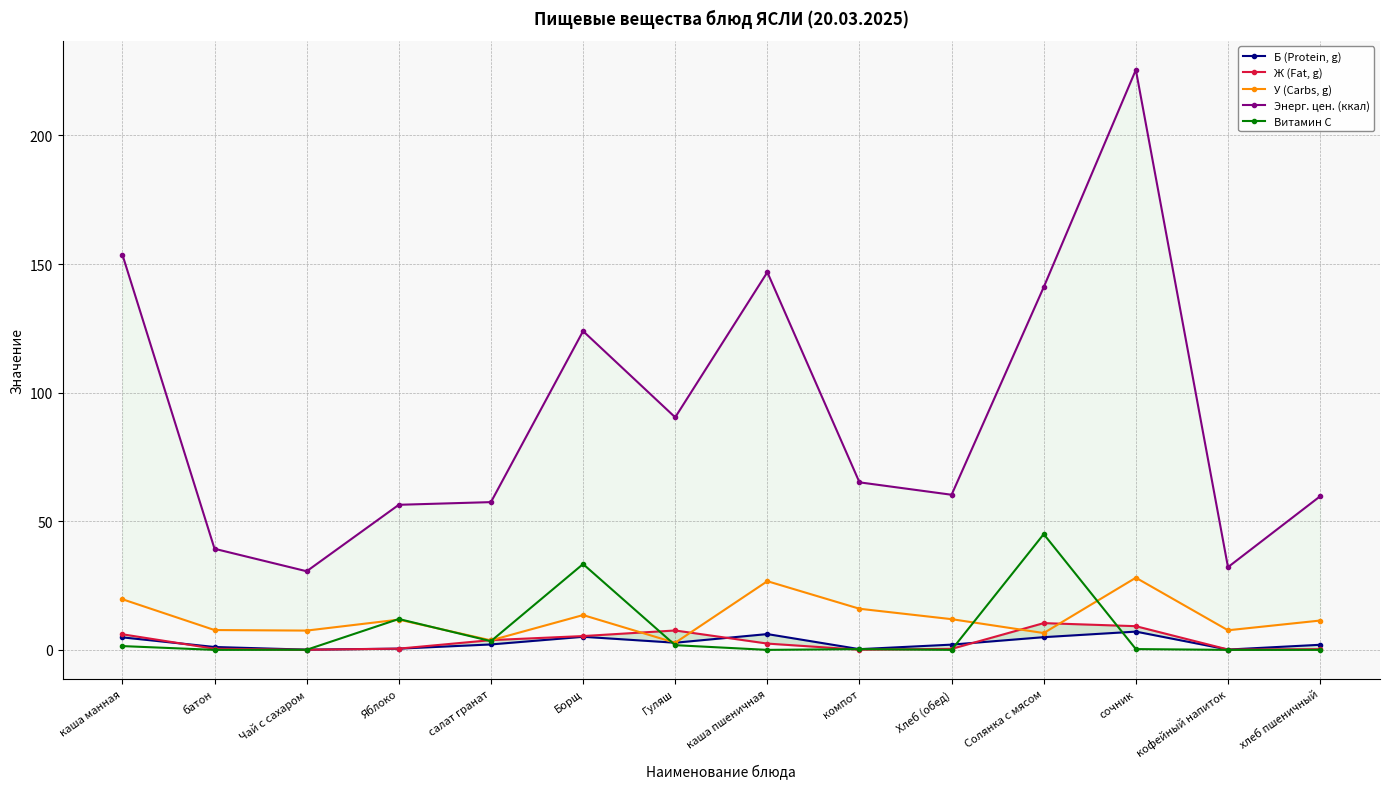

What is the label of the 5th point from the left?

салат гранат